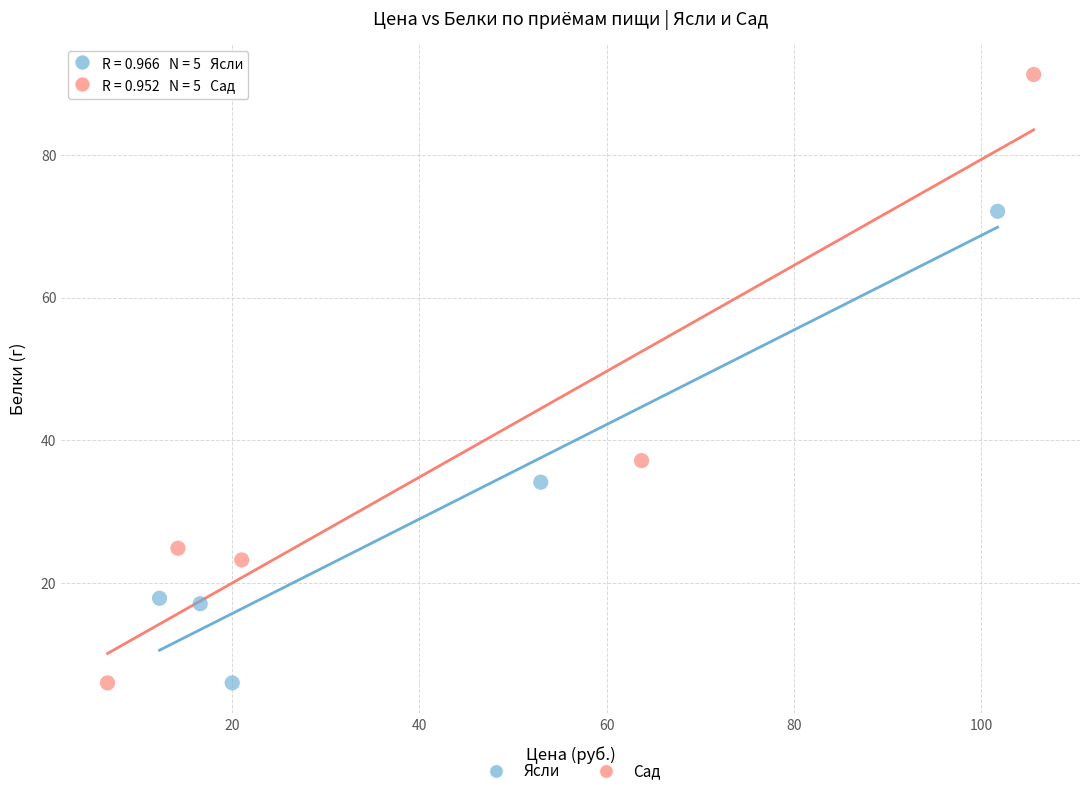

Which series has the largest Y range (max minus min)?

Сад